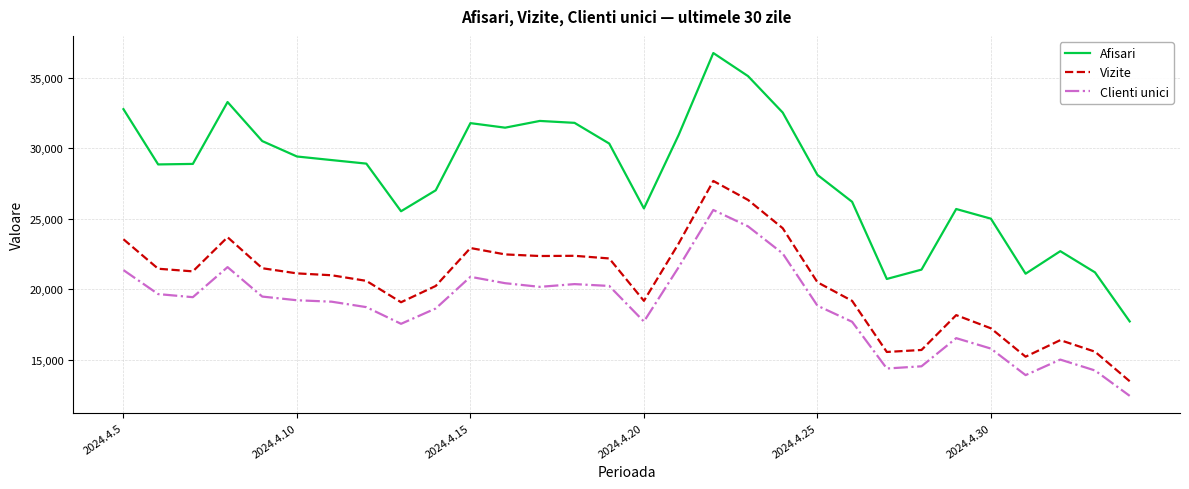

Rank the series by their average value, from lowest to highest.

Clienti unici, Vizite, Afisari